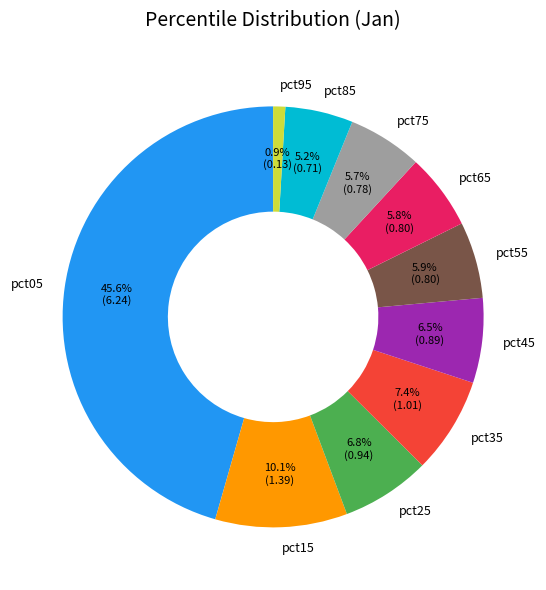

How many slices are in this pie chart?

10